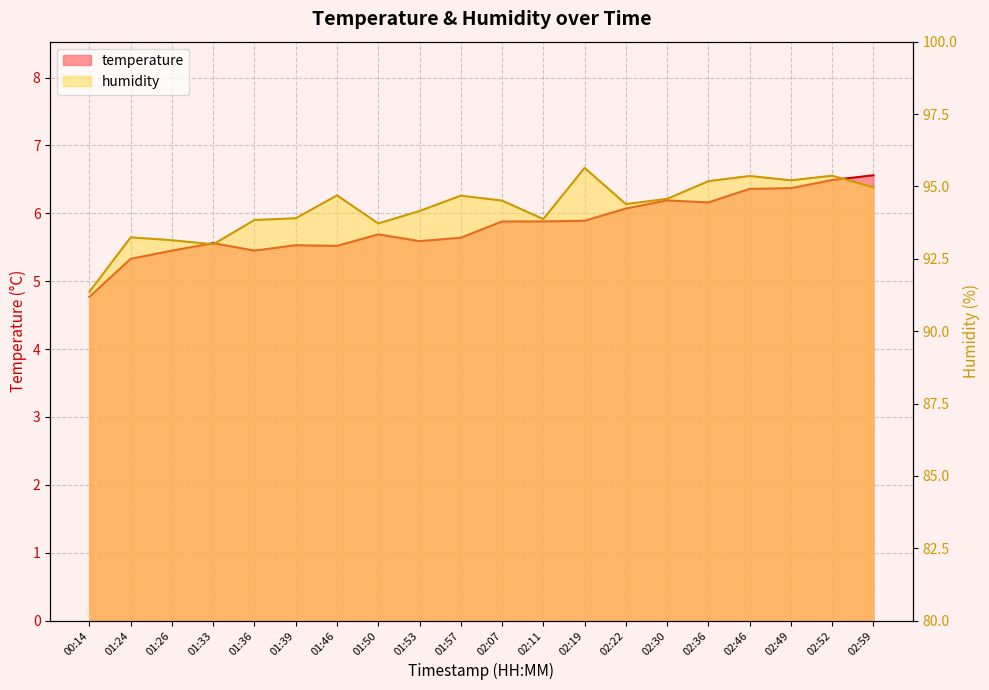

True or false: temperature has a value of 5.5 at 01:36.

True